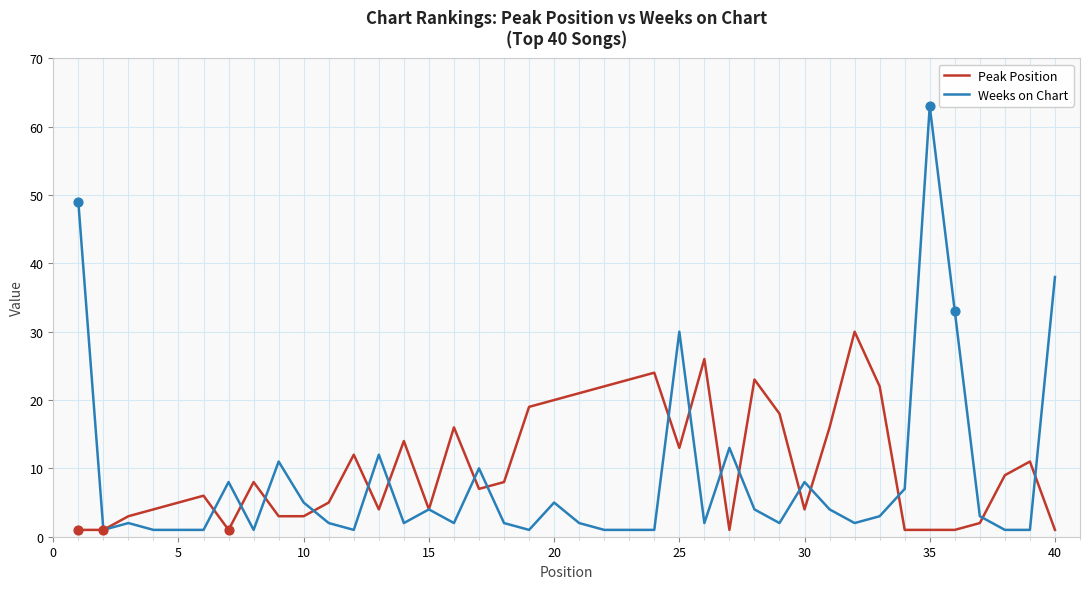

Which series has the widest spread of values?

Weeks on Chart